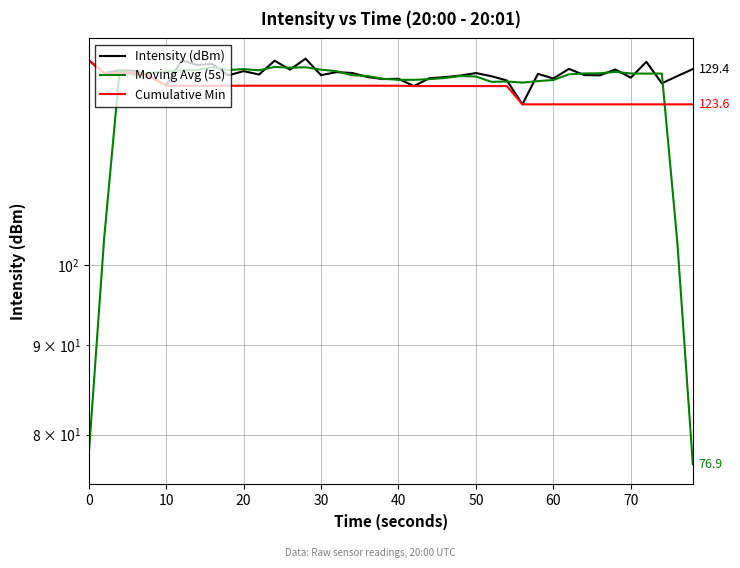

What is the spread (max minus min) of values at 30?

0.8